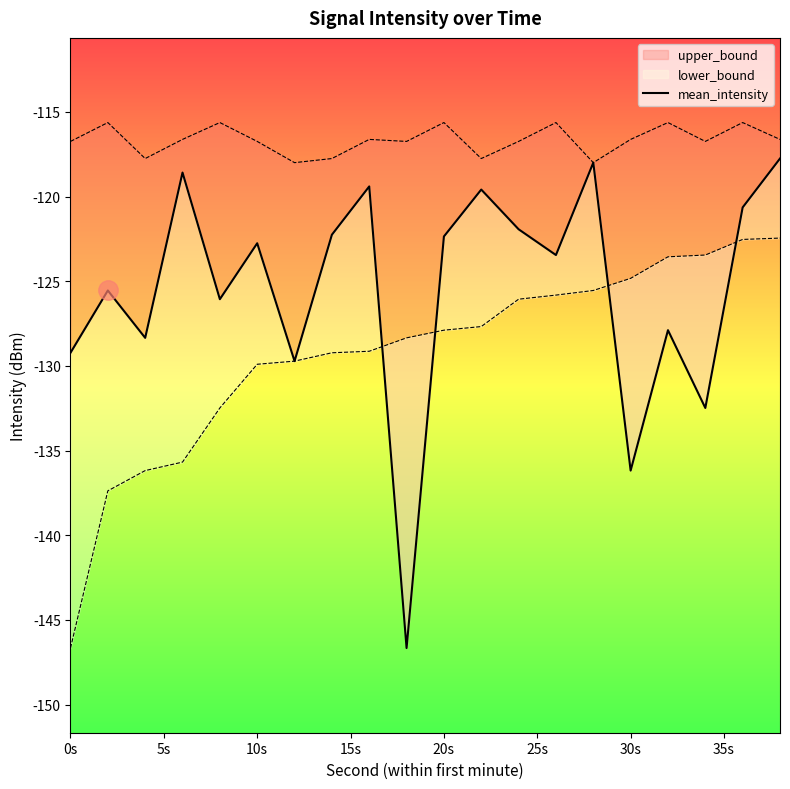

Is this an area chart (filled region under the line)?

No